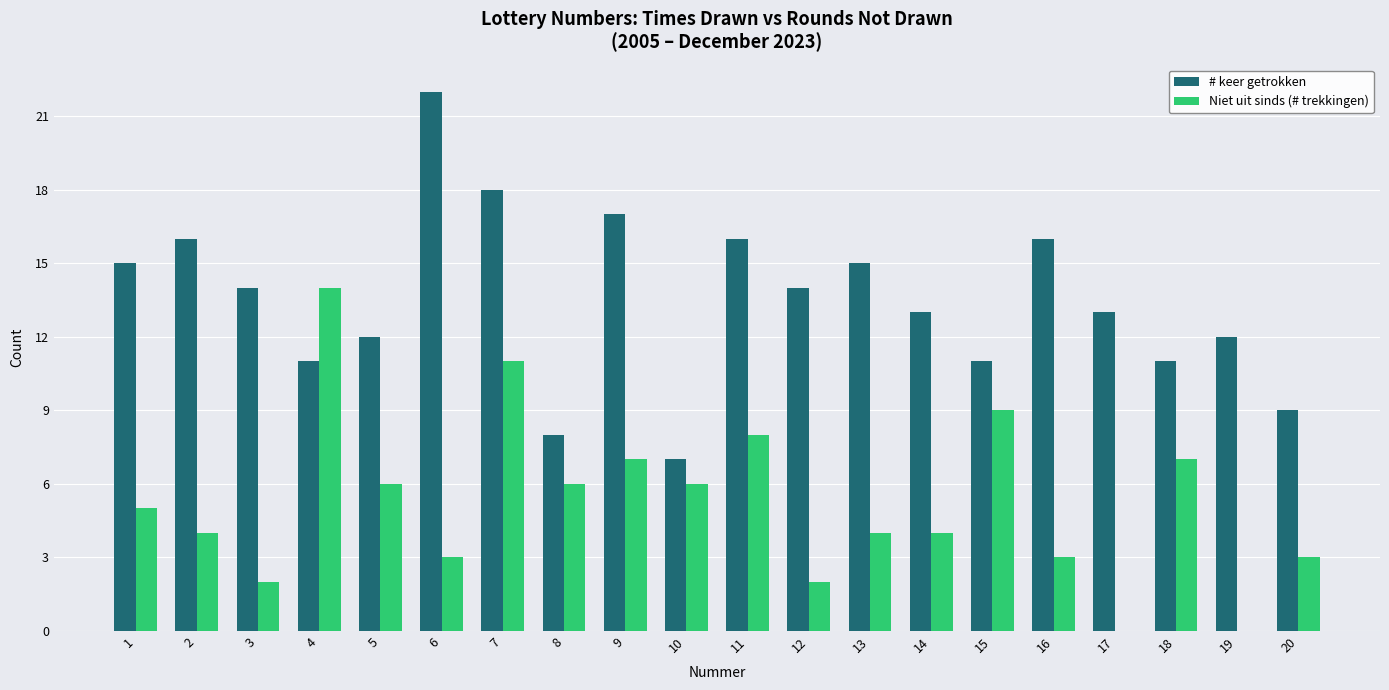

Reading right to left, extract all data points from this chart.

# keer getrokken: 9	12	11	13	16	11	13	15	14	16	7	17	8	18	22	12	11	14	16	15
Niet uit sinds (# trekkingen): 3	0	7	0	3	9	4	4	2	8	6	7	6	11	3	6	14	2	4	5